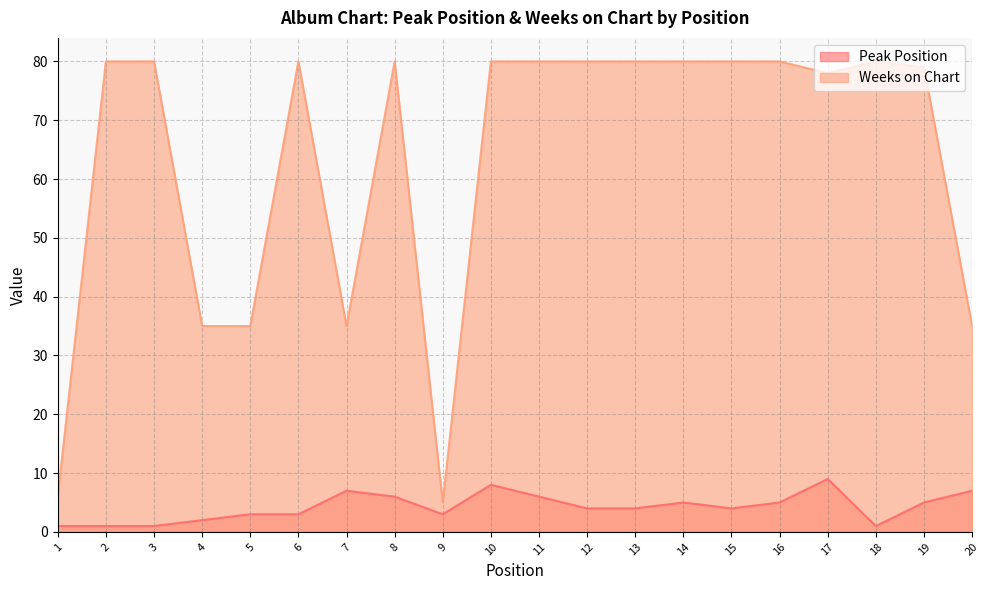

At 13, list the series in order from largest to smallest.

Weeks on Chart, Peak Position